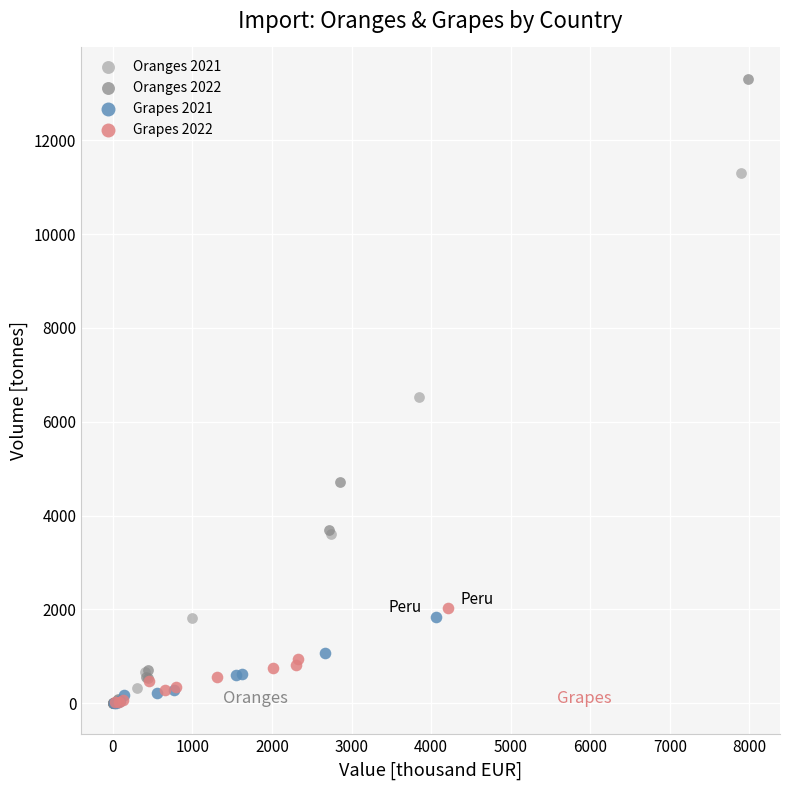

Which series has the widest spread of Y values?

Oranges 2022